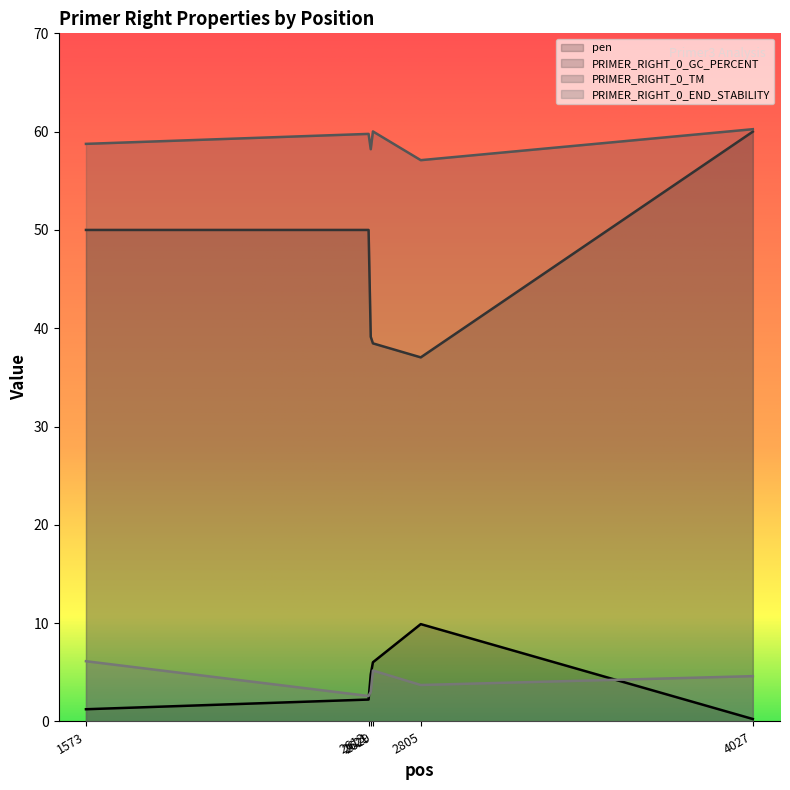

Is it true that PRIMER_RIGHT_0_GC_PERCENT equals 97.5 at 4027?

False